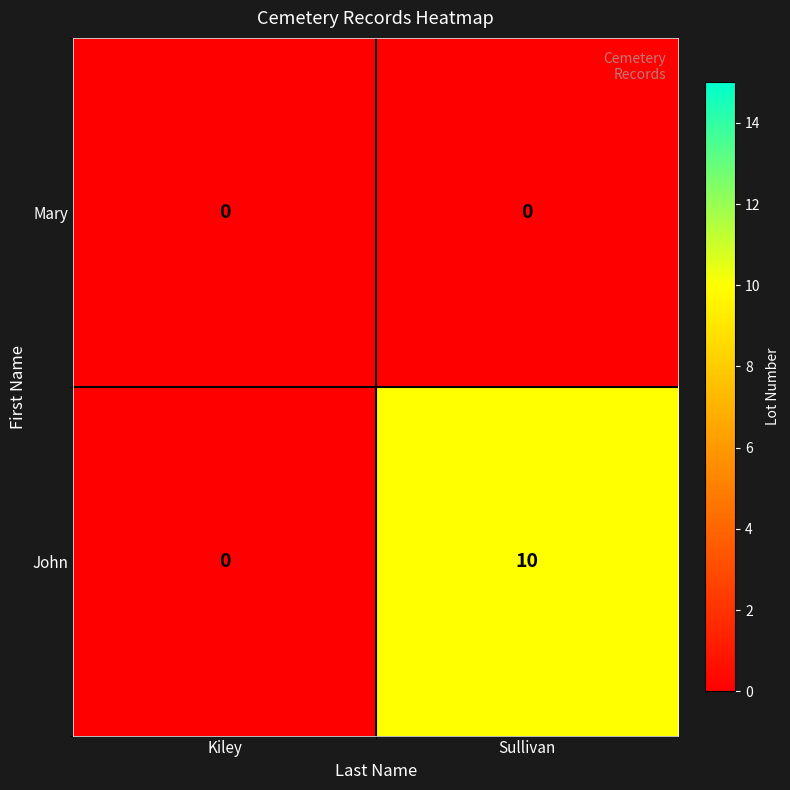

True or false: John has a value of 2 at Sullivan.

False